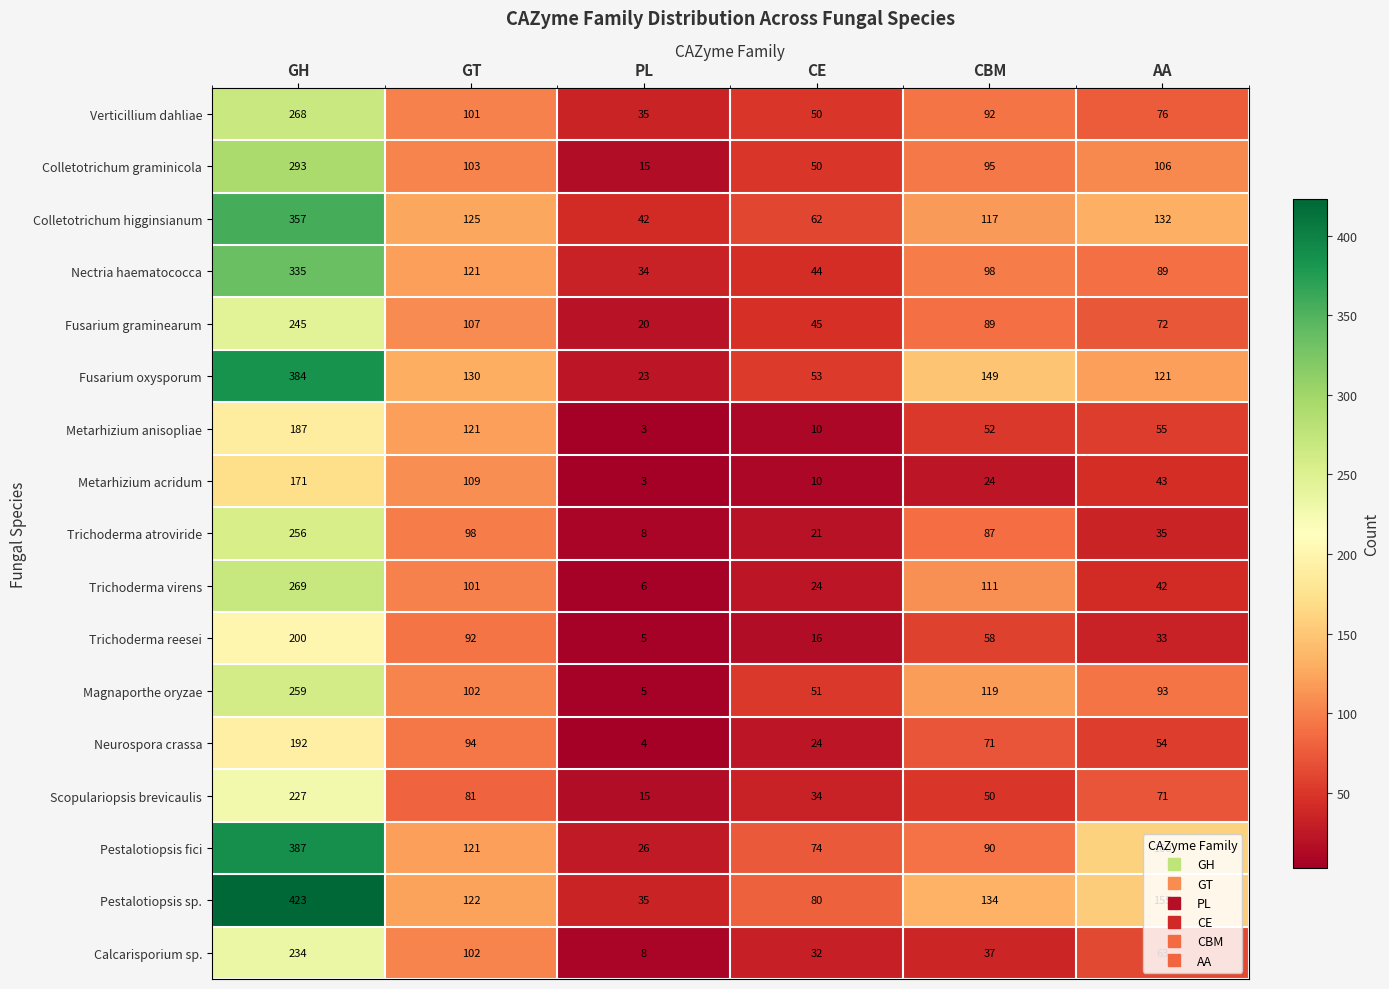

What is the greatest value displayed?

423